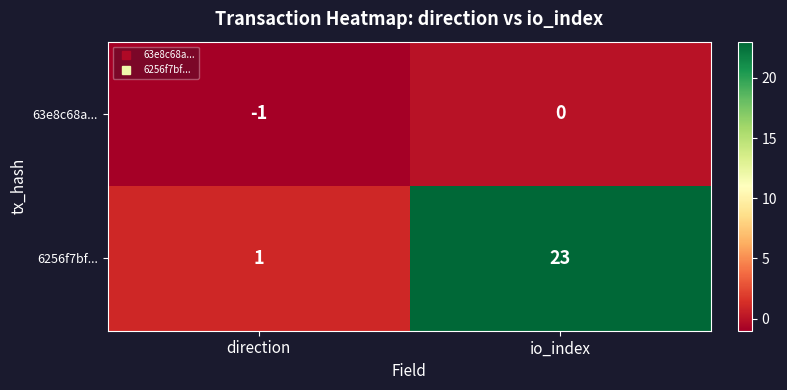

Reading left to right, transcribe all the data shown in this chart.

63e8c68a...: -1	0
6256f7bf...: 1	23